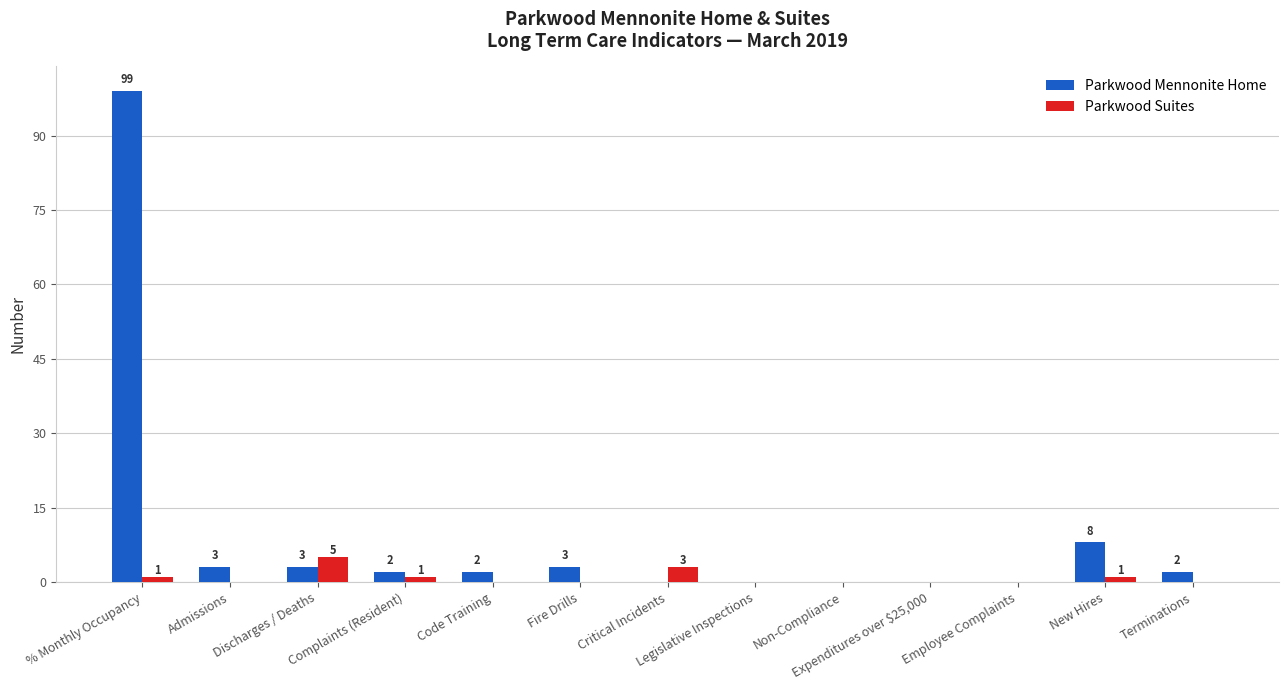

What is the average value of the Parkwood Suites series?

1